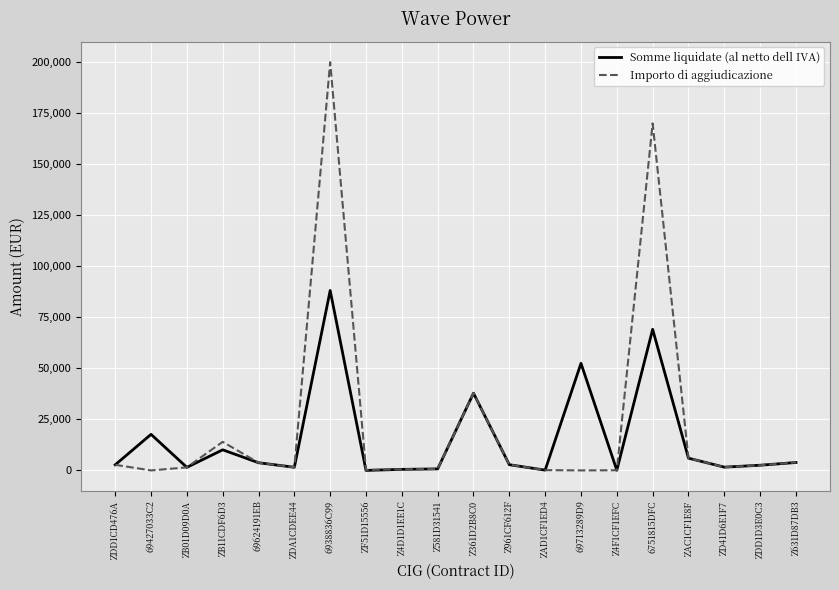

What is the total value across all series at Z361D2B8C0?

75686.0